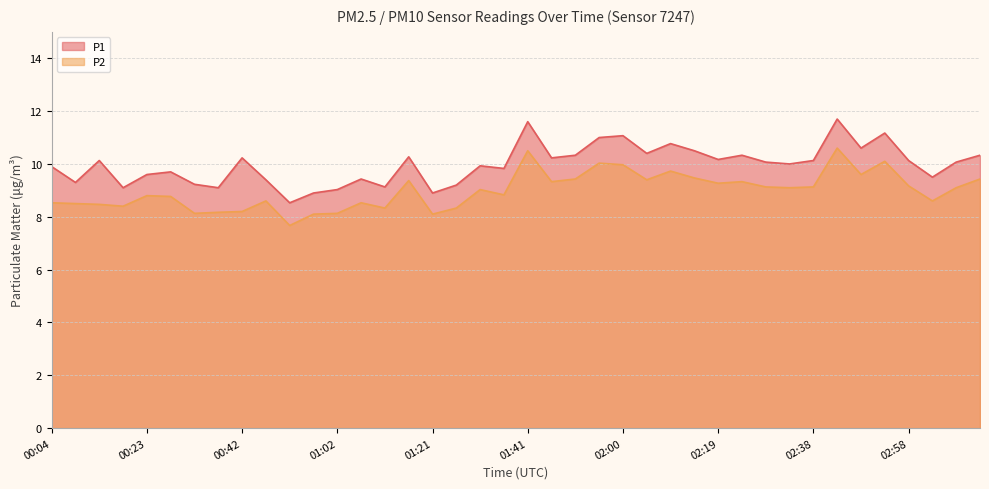

Rank the series at 02:38 from lowest to highest value.

P2, P1